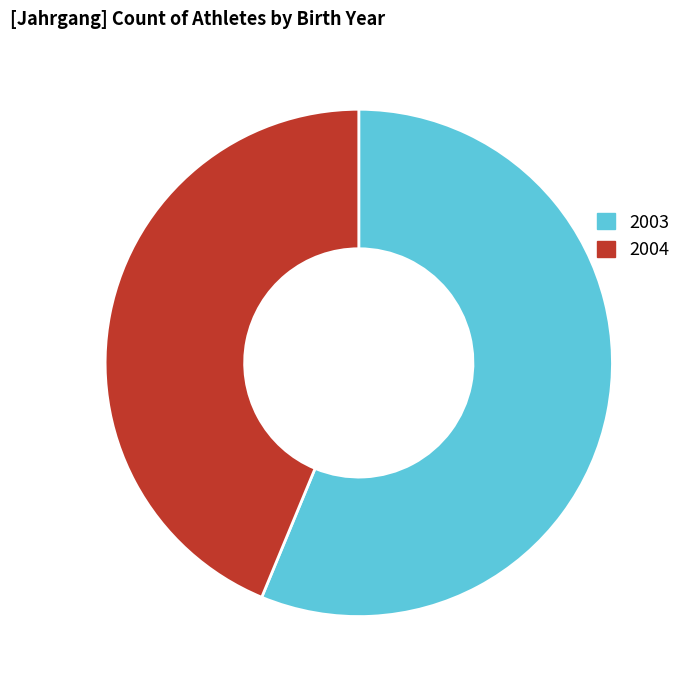

What is the smallest slice in the pie chart?

2004